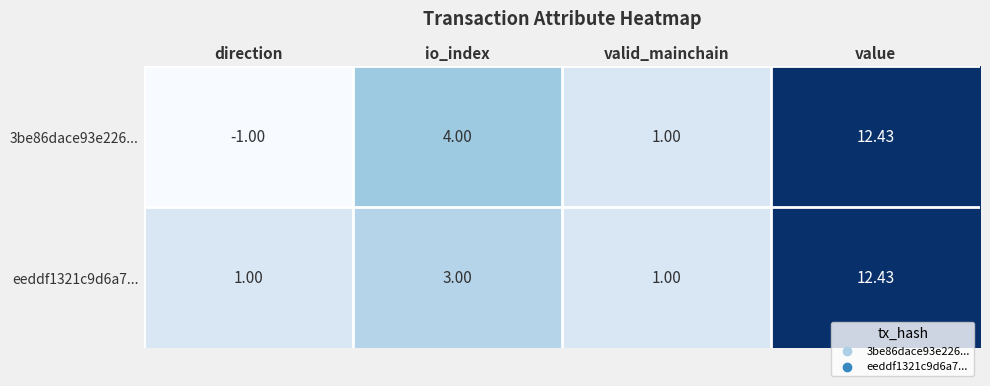

At which label does 3be86dace93e226... reach its minimum?

direction